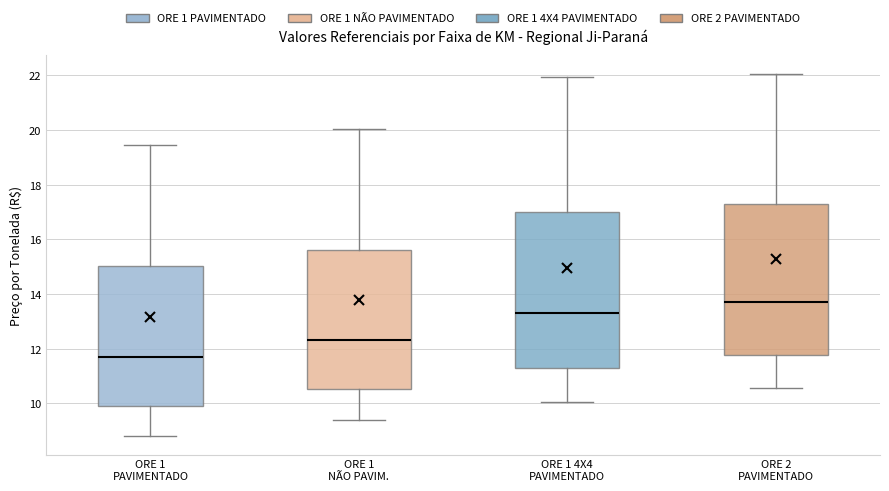

Where does the upper whisker of the box for ORE 1 PAVIMENTADO end on the y-axis? The values are not printed on the chart, so give them approximately, as read against the axis.

19.4